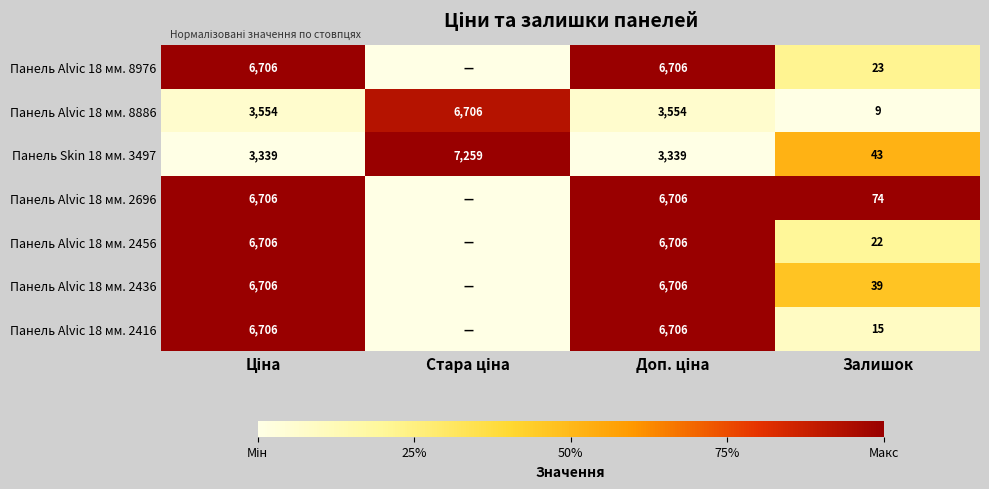

True or false: Панель Alvic 18 мм. 2456 has a value of 38 at Залишок.

False